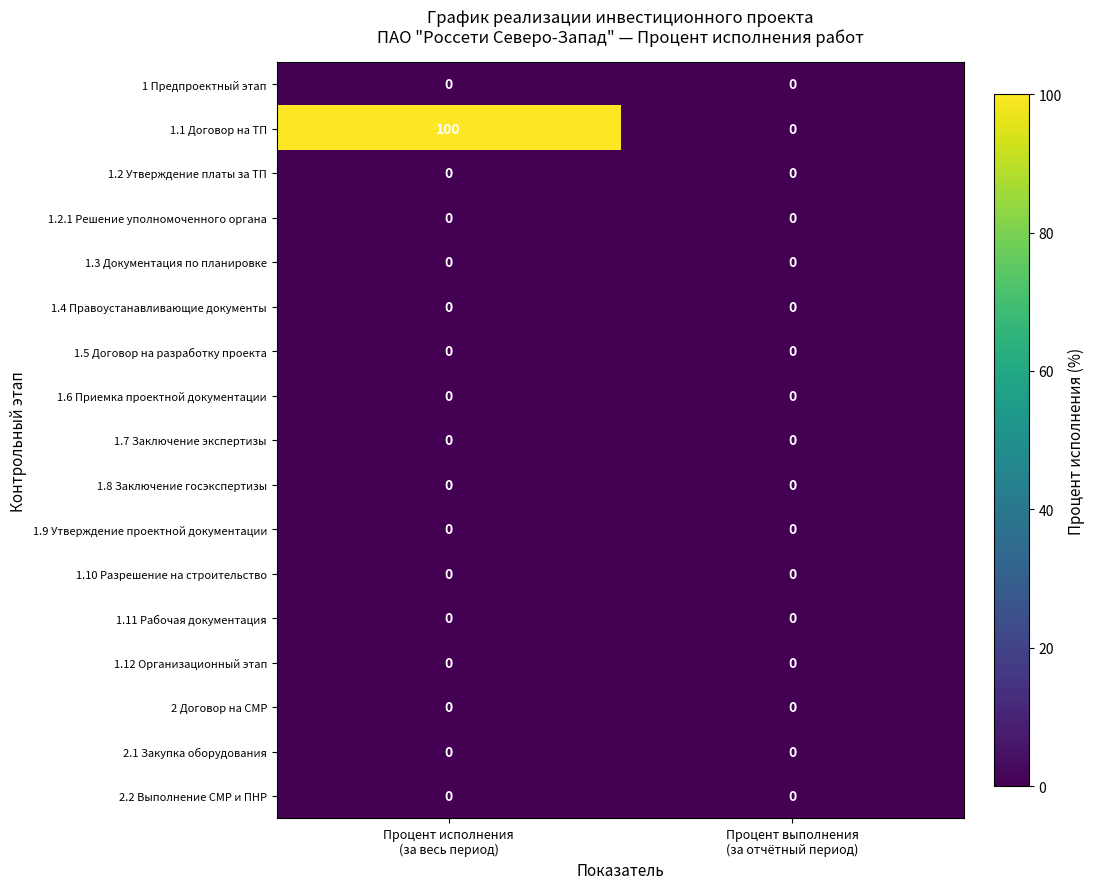

Which series has the largest total across all categories?

1.1 Договор на ТП